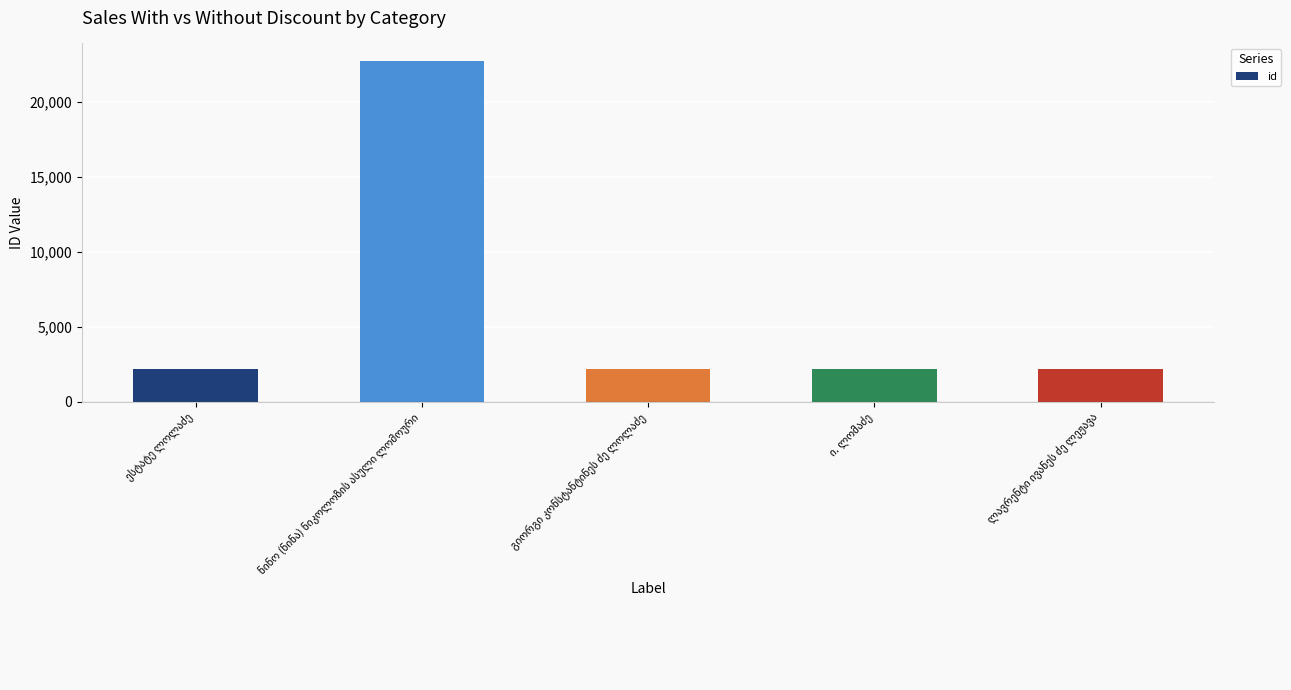

What is the difference between the maximum and minimum values?

20593